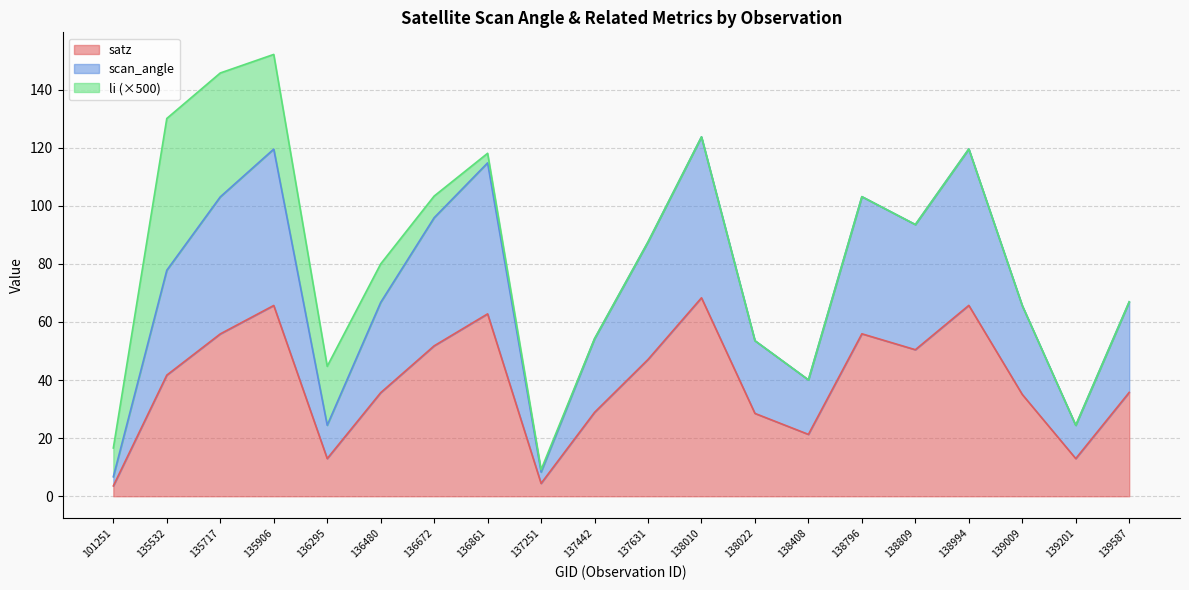

What is the total value across all series at 139201?

24.4